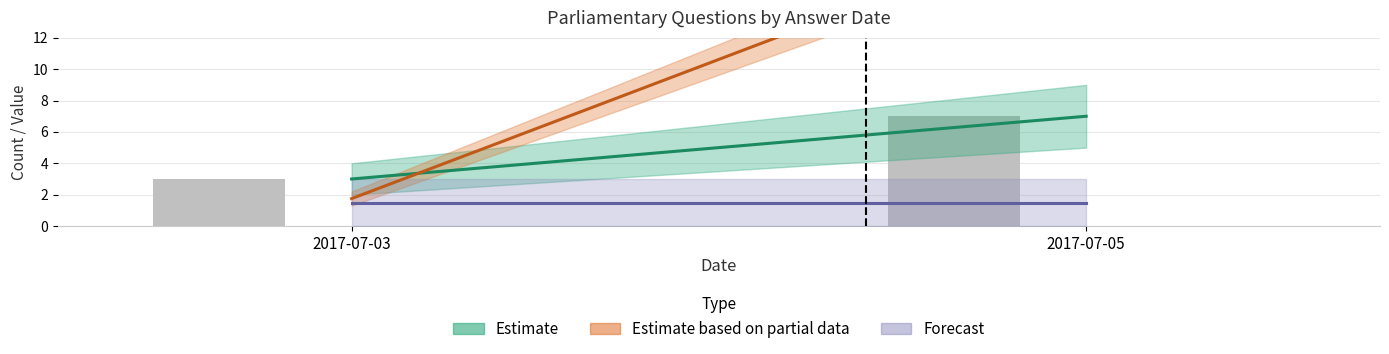

Reading right to left, transcribe all the data shown in this chart.

2017-07-05=7	2017-07-03=3